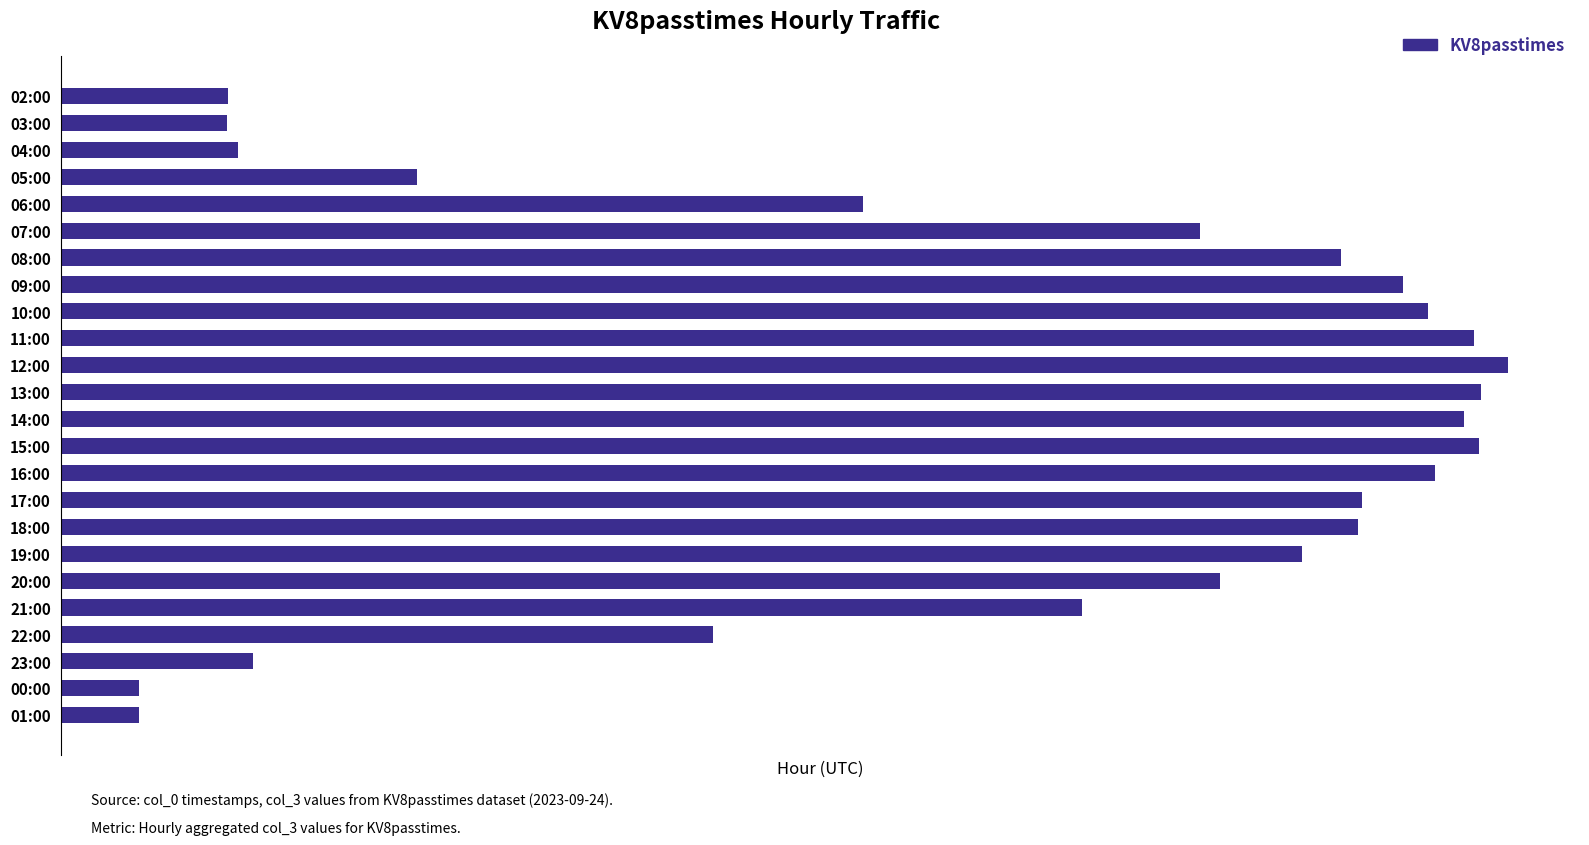

Does the chart contain any negative values?

No